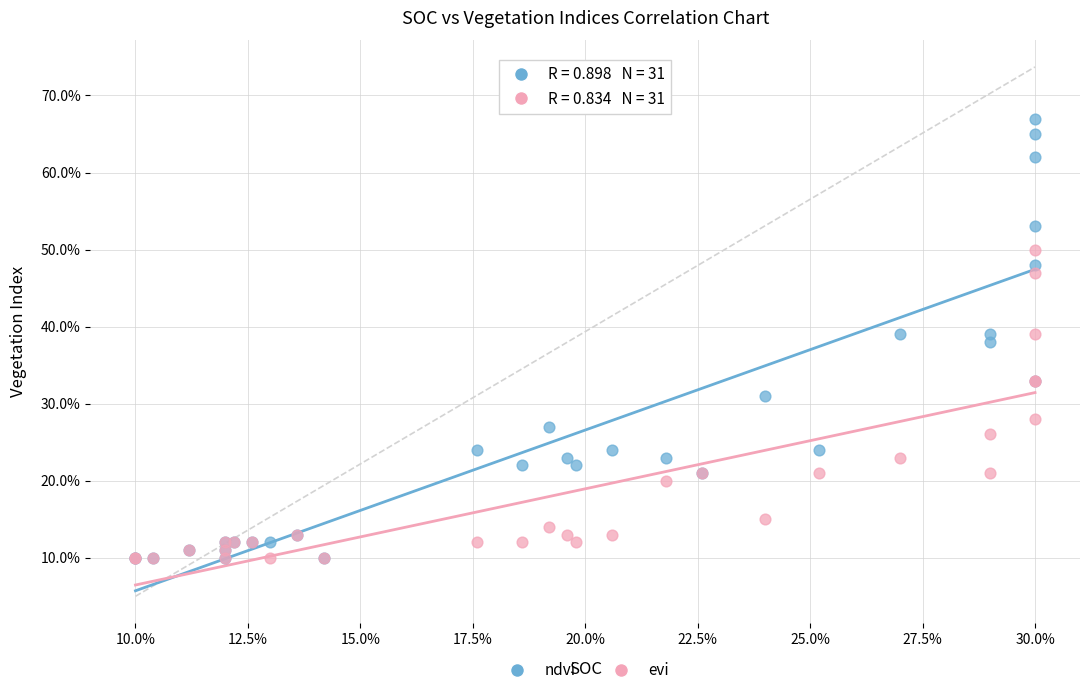

Which series has the widest spread of Y values?

ndvi